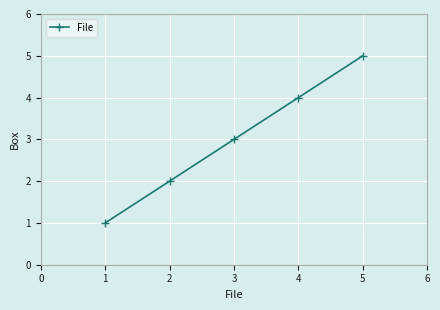

What is the change in value from 3 to 4?

+1